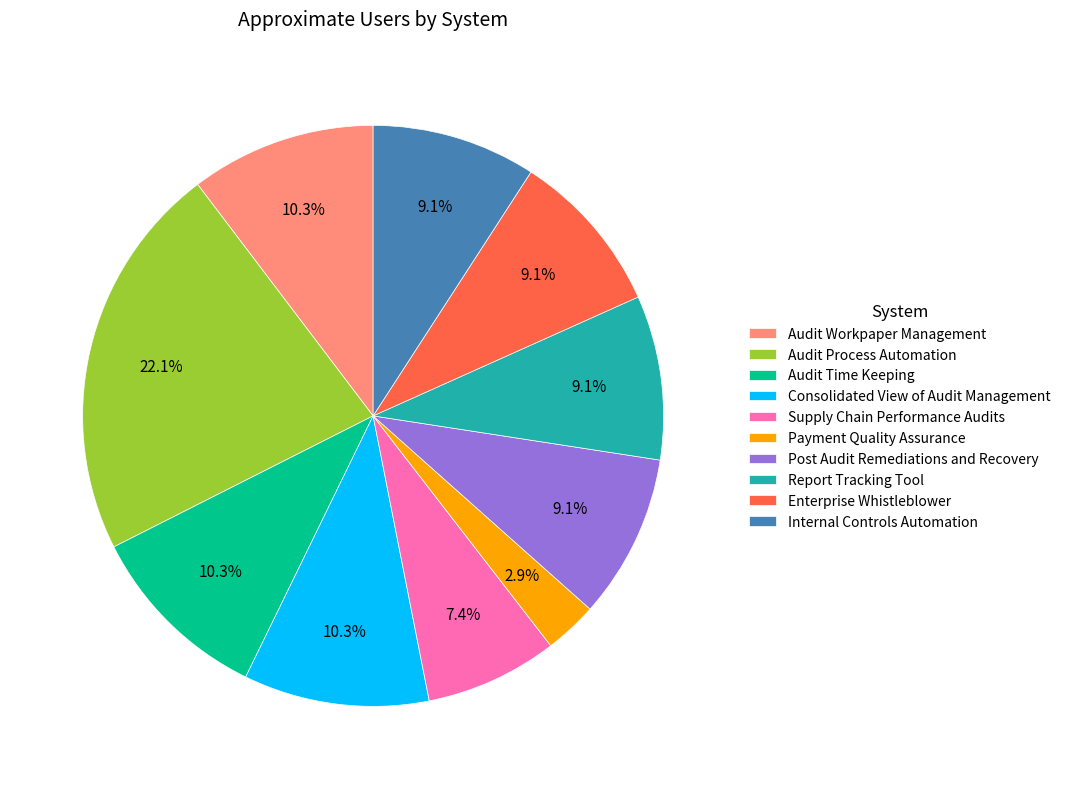

The Post Audit Remediations and Recovery slice represents 19% of the pie. True or false?

False